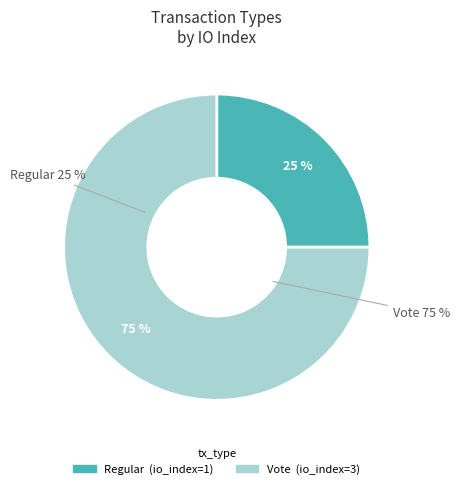

To the nearest percent, what is the combined percentage of Regular and Vote?

100%